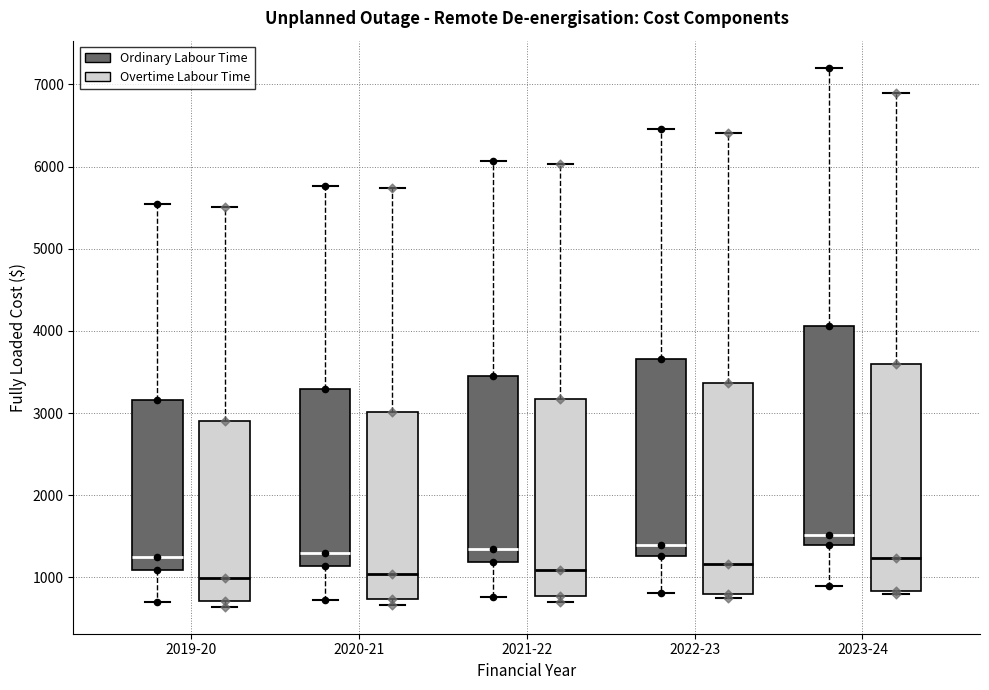

Reading left to right, transcribe this box plot: for each box, give where its median line is, the range the box spans, and where its two whiskers end, as read against the y-axis. The values are not printed on the chart, so give them approximately, as read against the axis.

2019-20 (Ordinary Labour Time): median 1200, box 1100 to 3200, whiskers 700 to 5500
2019-20 (Overtime Labour Time): median 1000, box 700 to 2900, whiskers 600 to 5500
2020-21 (Ordinary Labour Time): median 1300, box 1100 to 3300, whiskers 700 to 5800
2020-21 (Overtime Labour Time): median 1000, box 700 to 3000, whiskers 700 (just below the box's lower edge) to 5700
2021-22 (Ordinary Labour Time): median 1300, box 1200 to 3500, whiskers 800 to 6100
2021-22 (Overtime Labour Time): median 1100, box 800 to 3200, whiskers 700 to 6000
2022-23 (Ordinary Labour Time): median 1400, box 1300 to 3700, whiskers 800 to 6500
2022-23 (Overtime Labour Time): median 1200, box 800 to 3400, whiskers 700 to 6400
2023-24 (Ordinary Labour Time): median 1500, box 1400 to 4100, whiskers 900 to 7200
2023-24 (Overtime Labour Time): median 1200, box 800 to 3600, whiskers 800 (just below the box's lower edge) to 6900